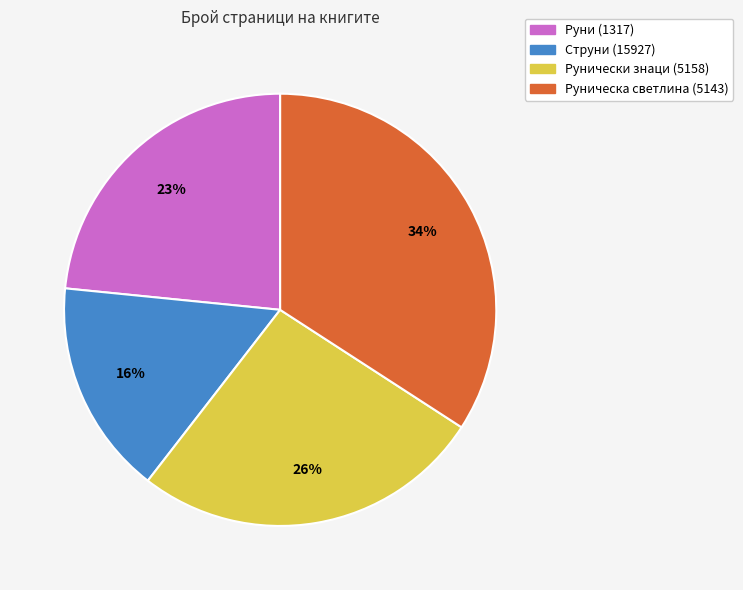

Is the sum of Руни (1317) and Струни (15927) greater than half?

No